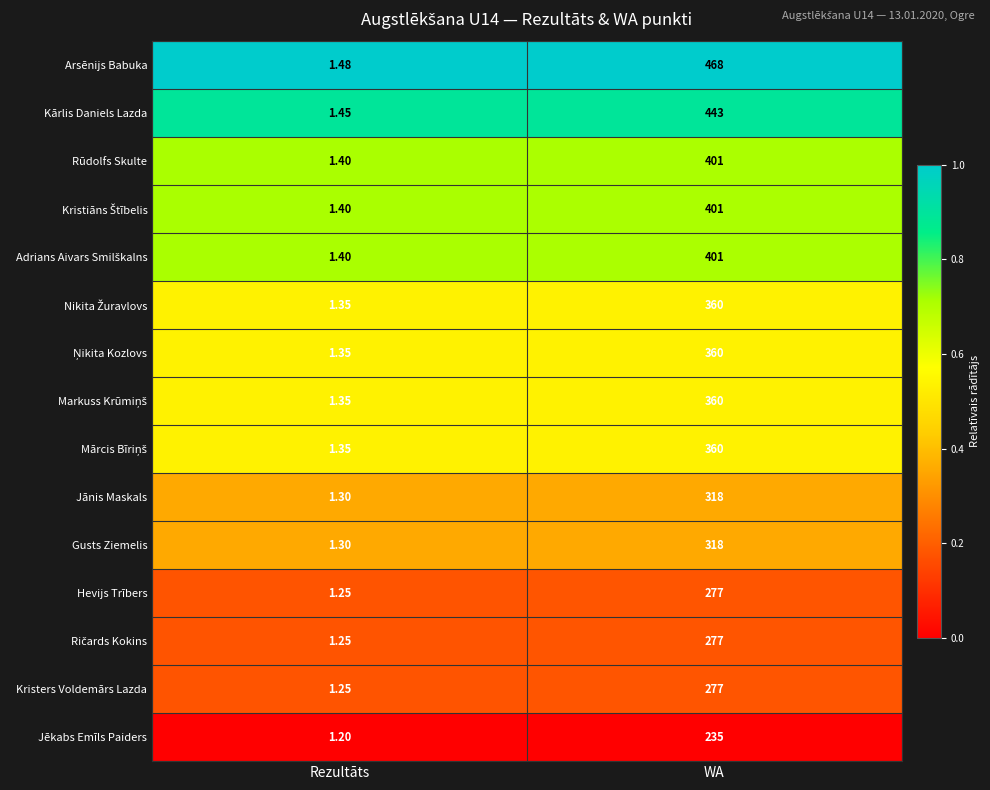

Between Rezultāts and WA, which series saw the biggest shift?

Arsēnijs Babuka